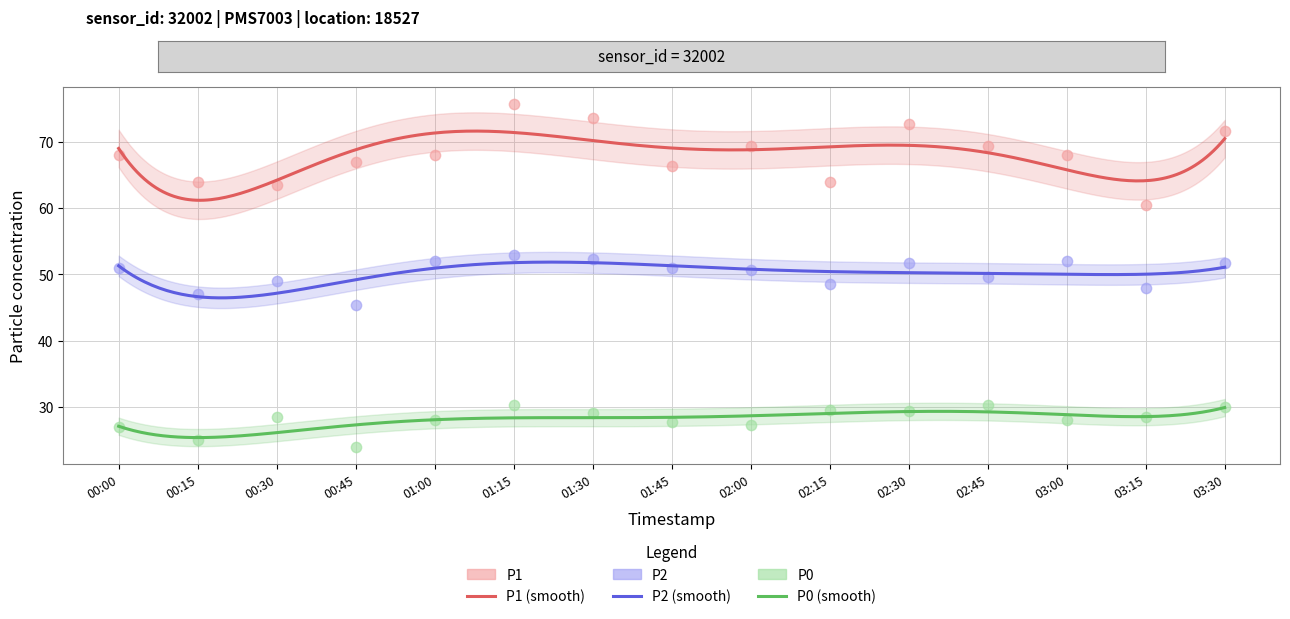

Which series reaches the maximum Y coordinate?

P1